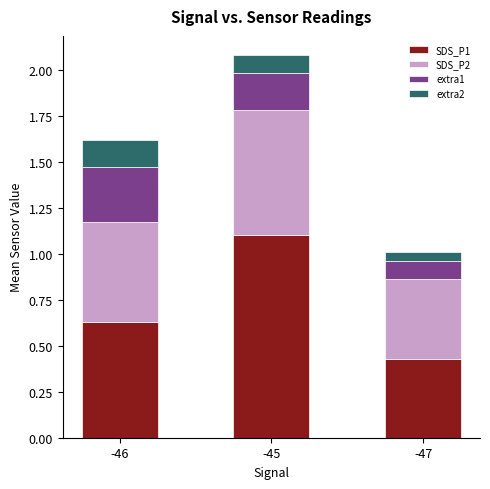

How many bars are there in total?

3